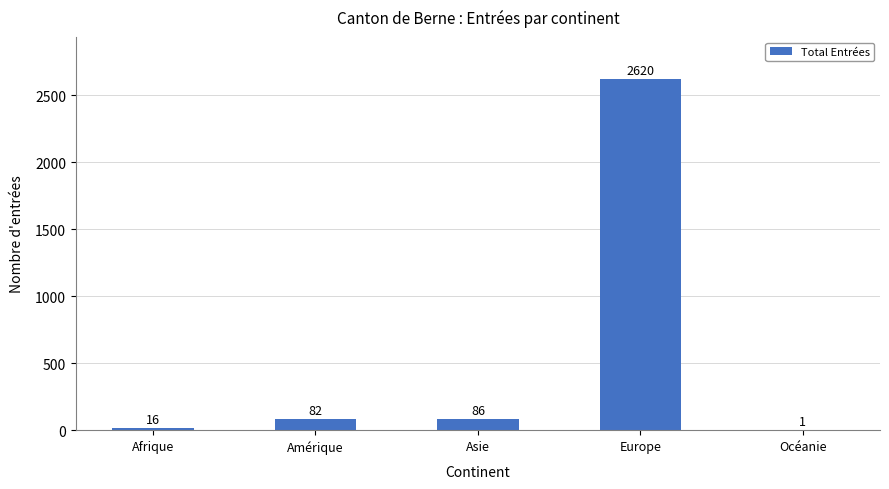

Between Amérique and Océanie, which is larger?

Amérique